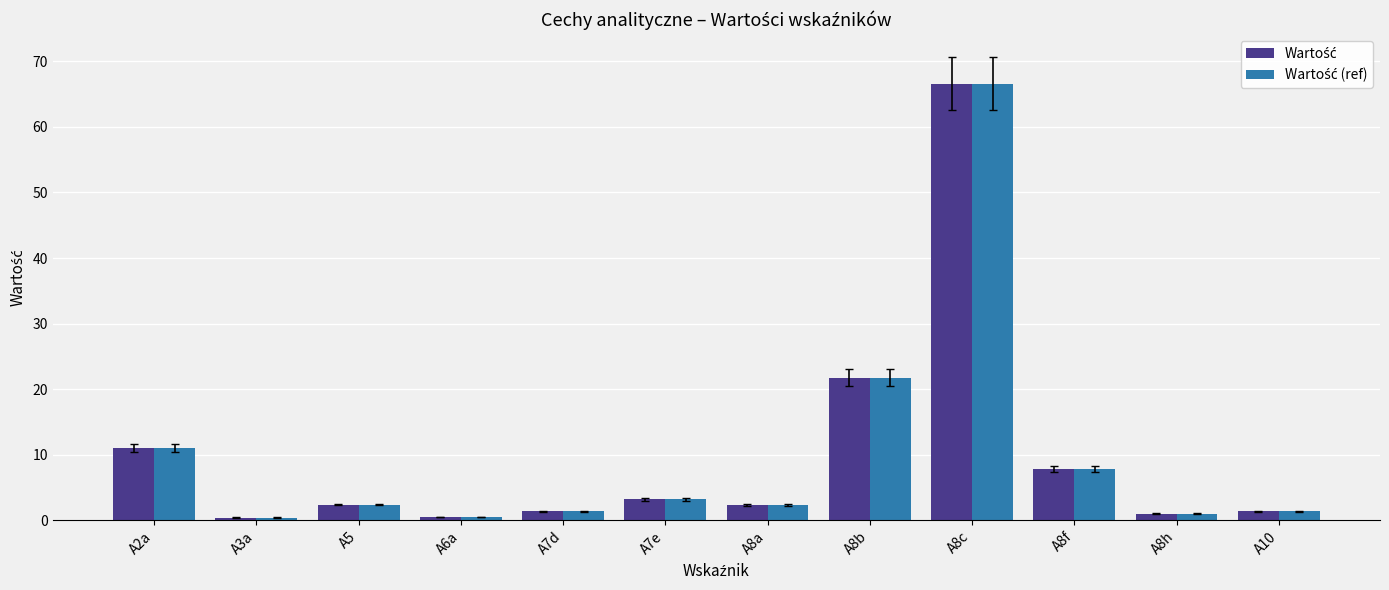

At which category does the chart reach its peak across all series?

A8c